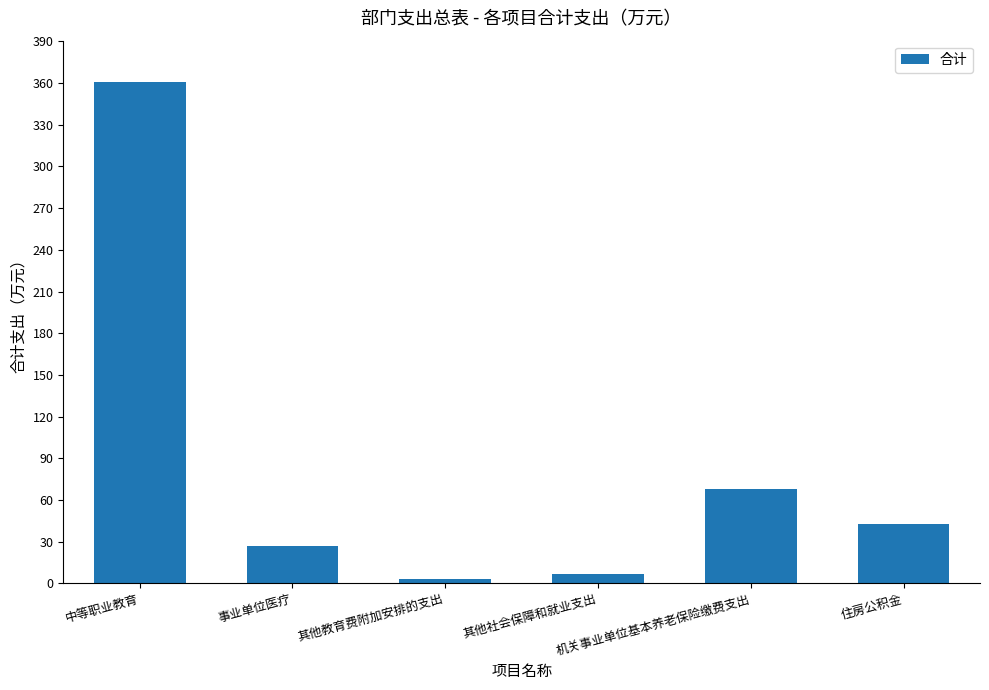

What is the average value?

84.7